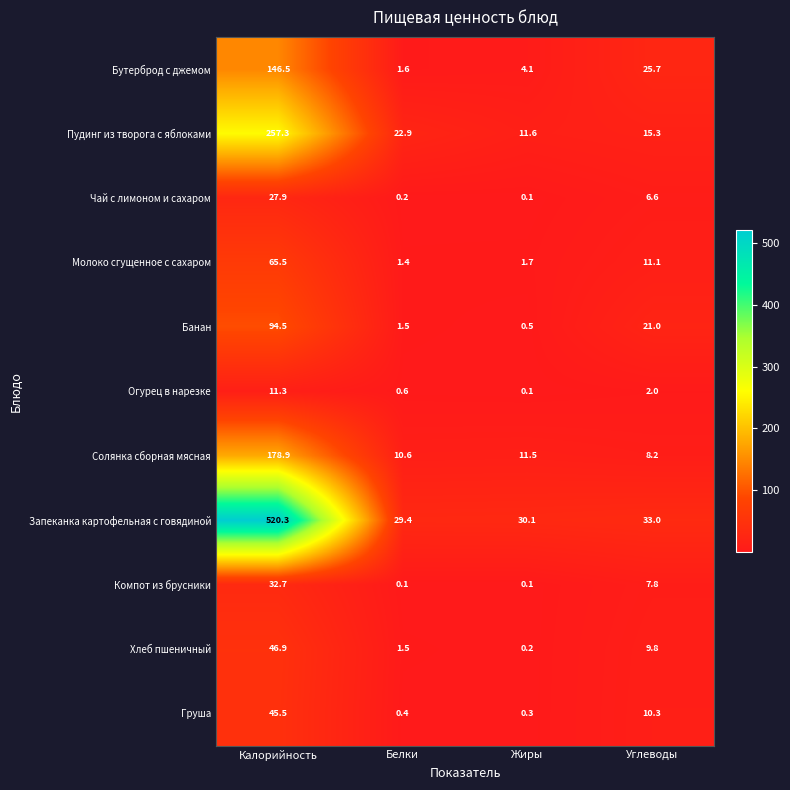

What is the difference between the maximum and second lowest values in the Солянка сборная мясная series?

168.3